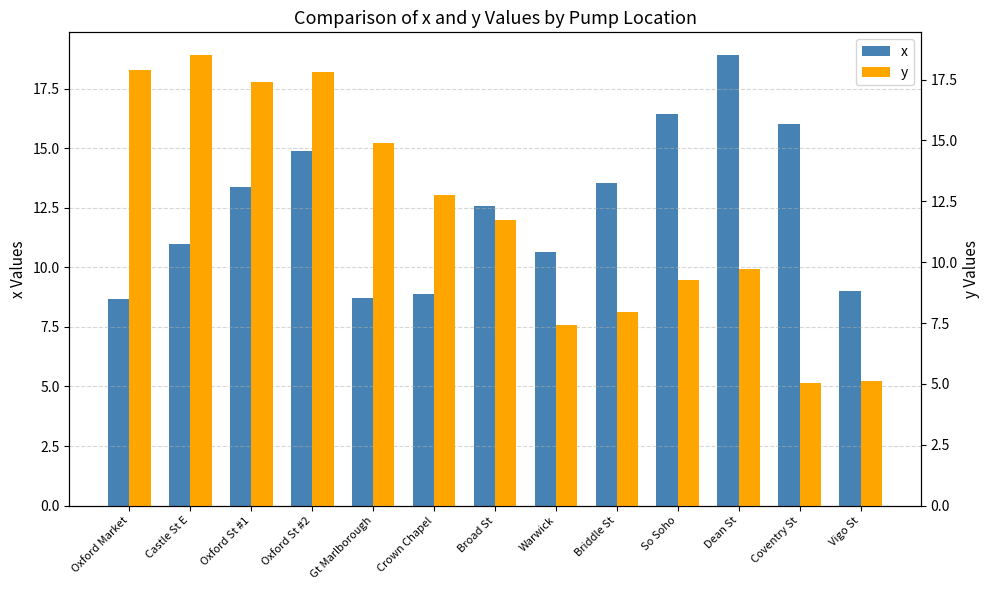

What is the total value across all series at Oxford St #1?

30.8